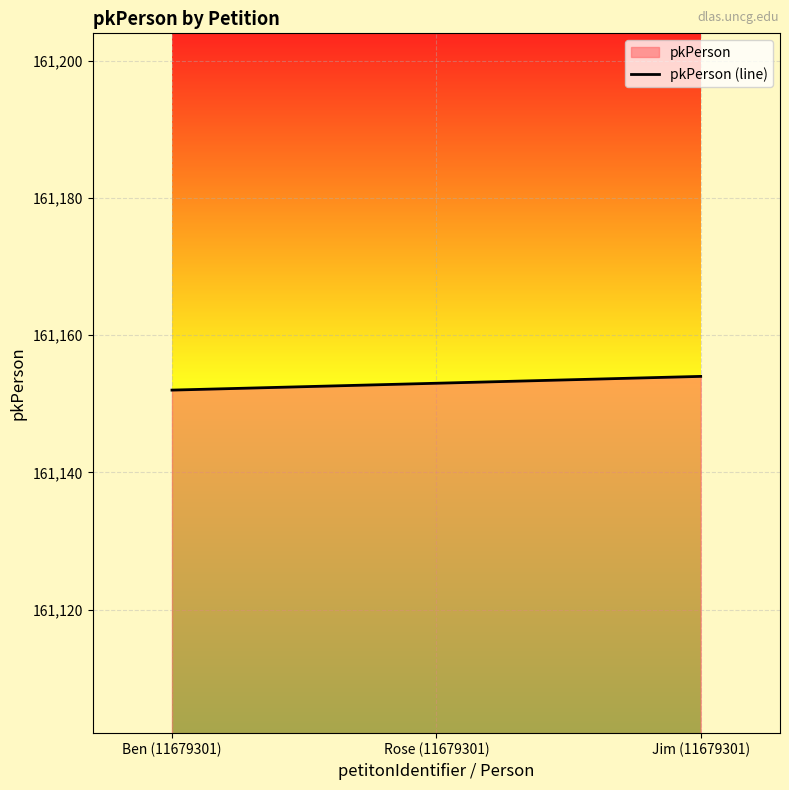

What is the value of the 2nd point from the left?

161153